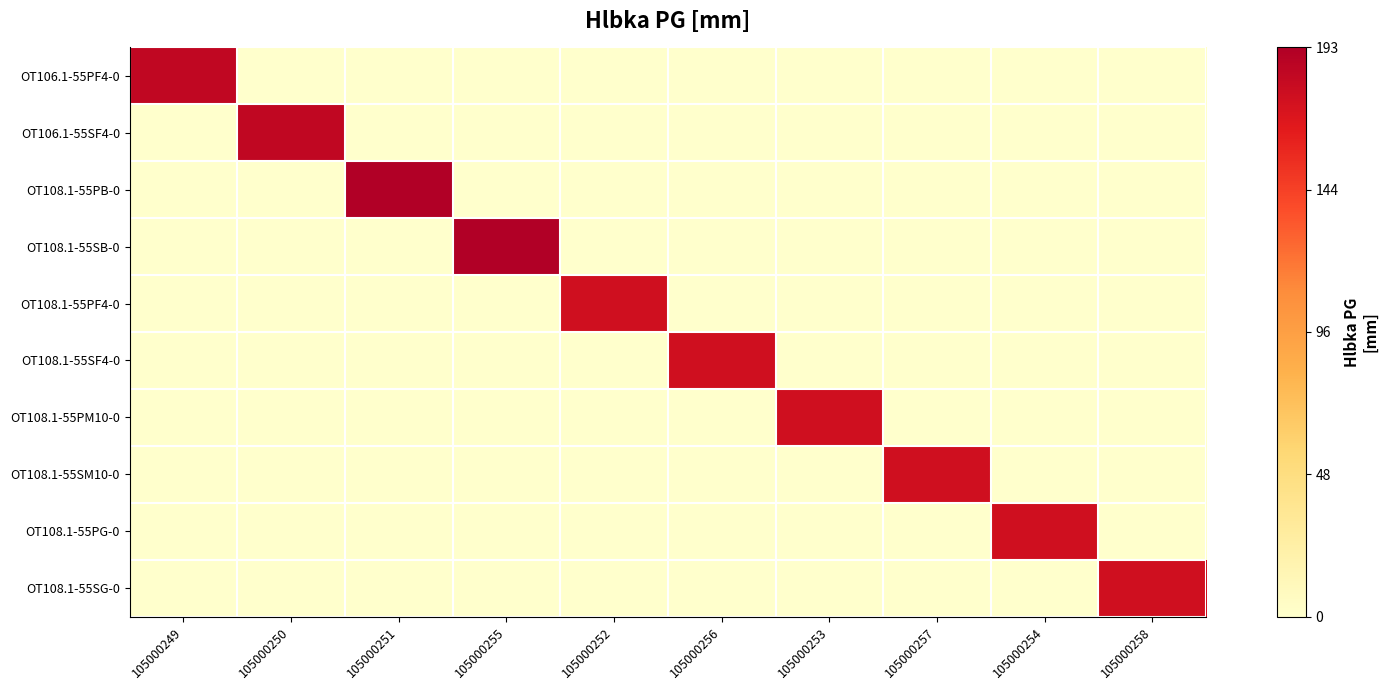

Reading left to right, list all the values displayed in this chart.

OT106.1-55PF4-0: 105000249=1.0	105000250=0.0	105000251=0.0	105000255=0.0	105000252=0.0	105000256=0.0	105000253=0.0	105000257=0.0	105000254=0.0	105000258=0.0
OT106.1-55SF4-0: 105000249=0.0	105000250=1.0	105000251=0.0	105000255=0.0	105000252=0.0	105000256=0.0	105000253=0.0	105000257=0.0	105000254=0.0	105000258=0.0
OT108.1-55PB-0: 105000249=0.0	105000250=0.0	105000251=1.0	105000255=0.0	105000252=0.0	105000256=0.0	105000253=0.0	105000257=0.0	105000254=0.0	105000258=0.0
OT108.1-55SB-0: 105000249=0.0	105000250=0.0	105000251=0.0	105000255=1.0	105000252=0.0	105000256=0.0	105000253=0.0	105000257=0.0	105000254=0.0	105000258=0.0
OT108.1-55PF4-0: 105000249=0.0	105000250=0.0	105000251=0.0	105000255=0.0	105000252=0.9	105000256=0.0	105000253=0.0	105000257=0.0	105000254=0.0	105000258=0.0
OT108.1-55SF4-0: 105000249=0.0	105000250=0.0	105000251=0.0	105000255=0.0	105000252=0.0	105000256=0.9	105000253=0.0	105000257=0.0	105000254=0.0	105000258=0.0
OT108.1-55PM10-0: 105000249=0.0	105000250=0.0	105000251=0.0	105000255=0.0	105000252=0.0	105000256=0.0	105000253=0.9	105000257=0.0	105000254=0.0	105000258=0.0
OT108.1-55SM10-0: 105000249=0.0	105000250=0.0	105000251=0.0	105000255=0.0	105000252=0.0	105000256=0.0	105000253=0.0	105000257=0.9	105000254=0.0	105000258=0.0
OT108.1-55PG-0: 105000249=0.0	105000250=0.0	105000251=0.0	105000255=0.0	105000252=0.0	105000256=0.0	105000253=0.0	105000257=0.0	105000254=0.9	105000258=0.0
OT108.1-55SG-0: 105000249=0.0	105000250=0.0	105000251=0.0	105000255=0.0	105000252=0.0	105000256=0.0	105000253=0.0	105000257=0.0	105000254=0.0	105000258=0.9